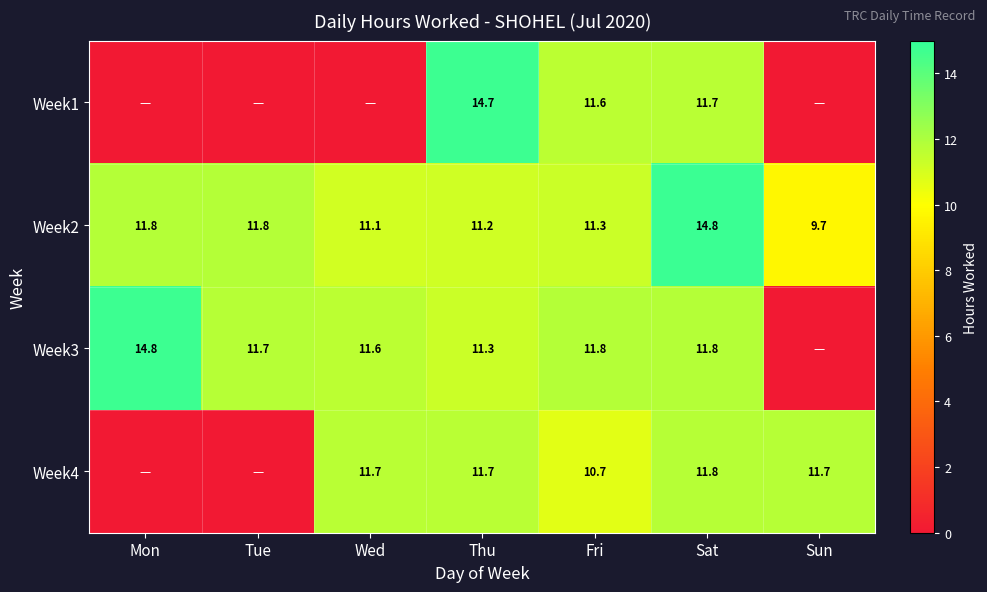

What is the spread (max minus min) of values at Thu?

3.5